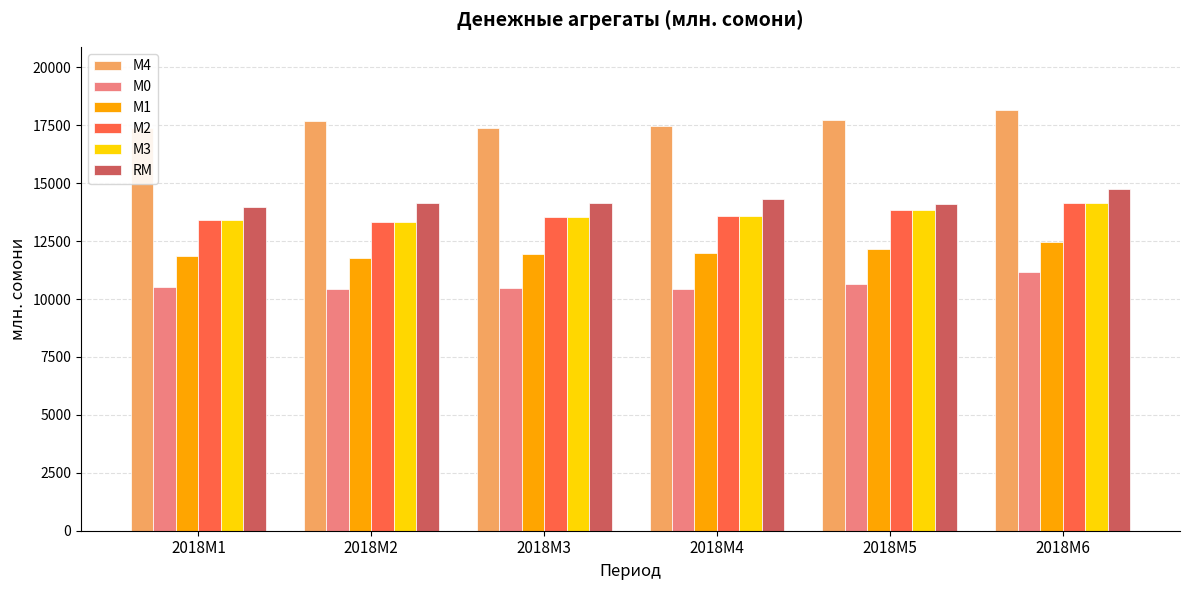

What is the difference between the second highest and minimum values in the М2 series?

516.1